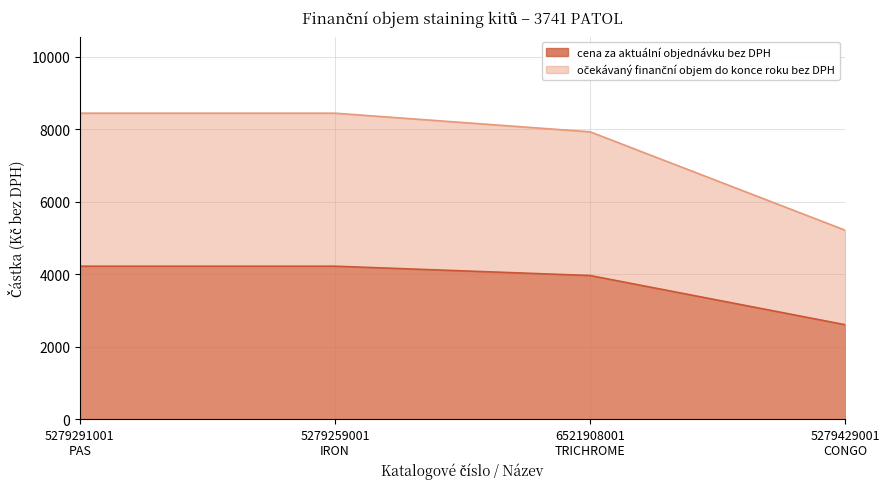

Which series changed the most between 5279291001
PAS and 5279259001
IRON?

cena za aktuální objednávku bez DPH